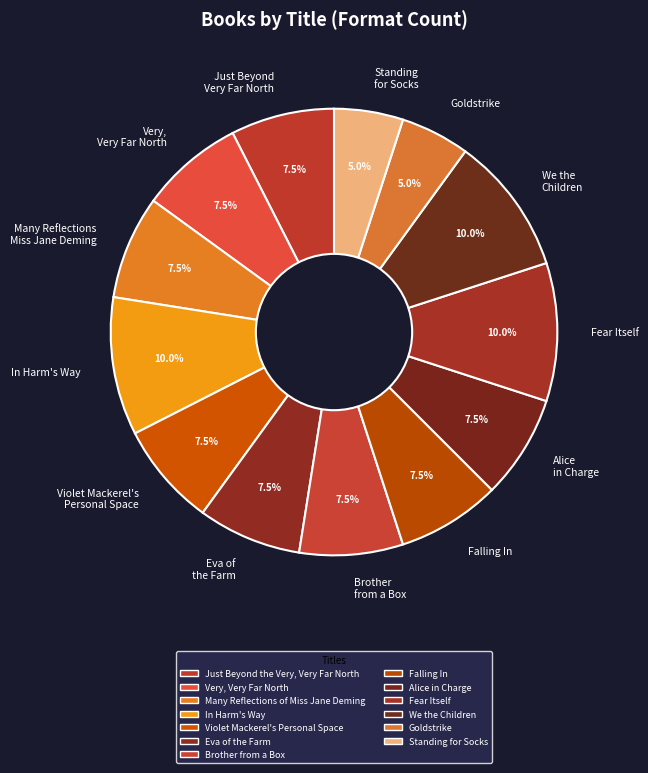

Between In Harm's Way and Just Beyond Very Far North, which is larger?

In Harm's Way